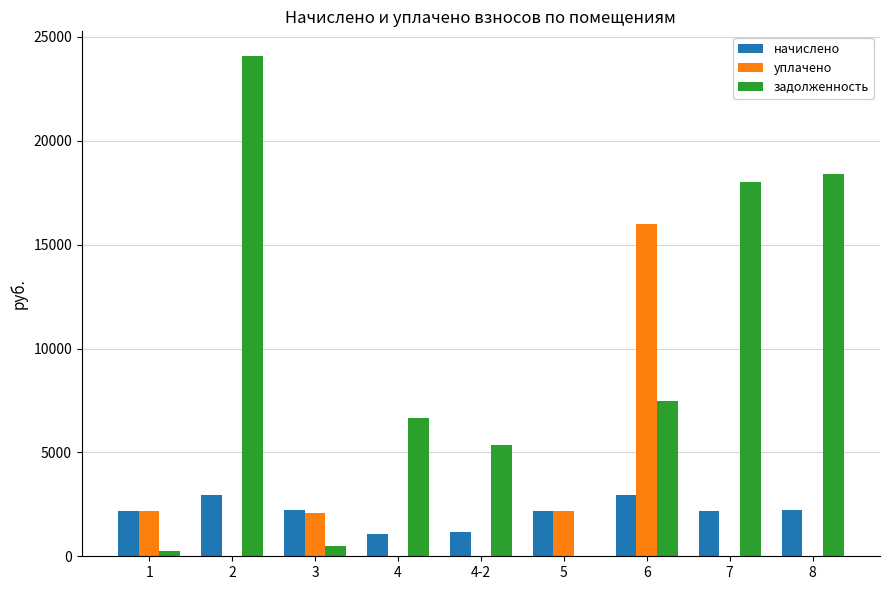

What is the sum of all уплачено values?

22435.6